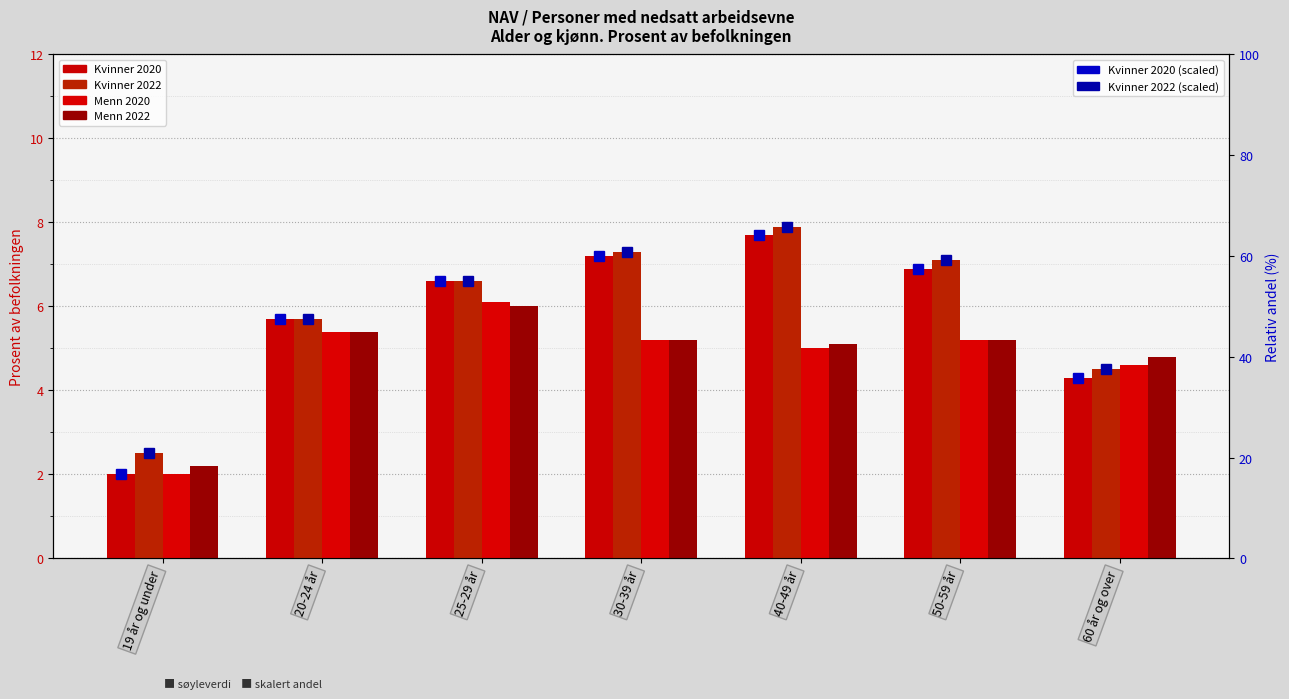

What is the maximum value shown in the chart?

65.8